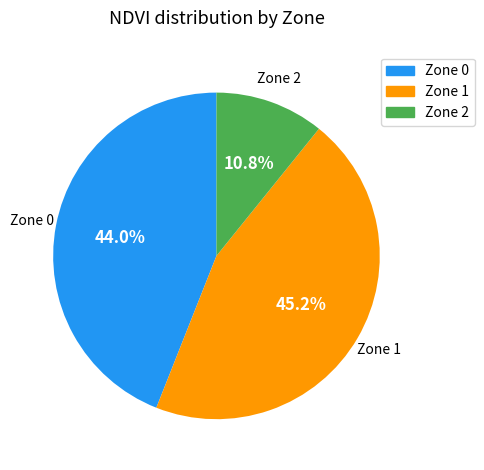

Is it true that Zone 2 is 1% of the pie?

False